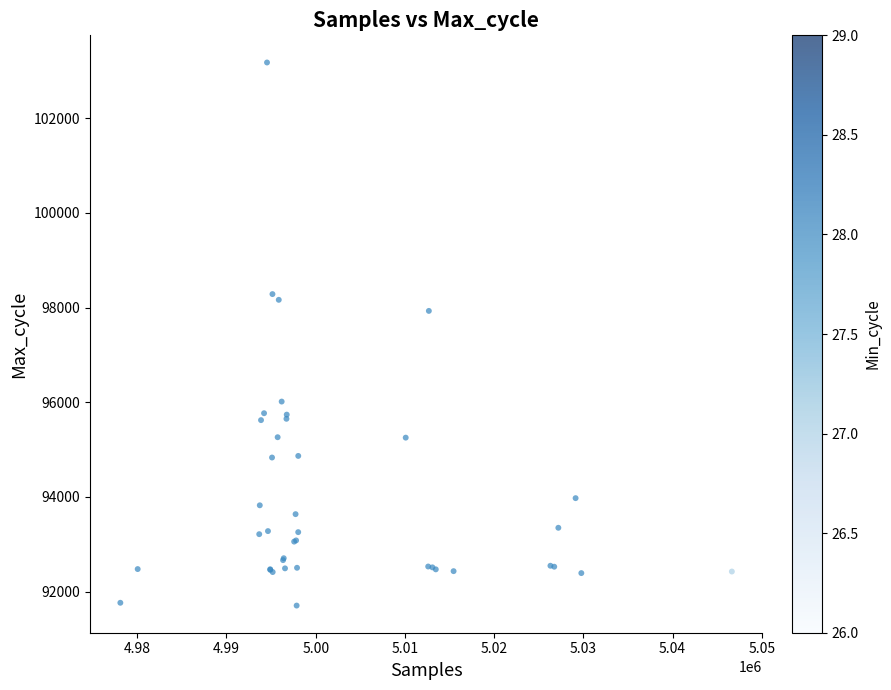

What Y value in the scatter plot is closest to 97440?

97929